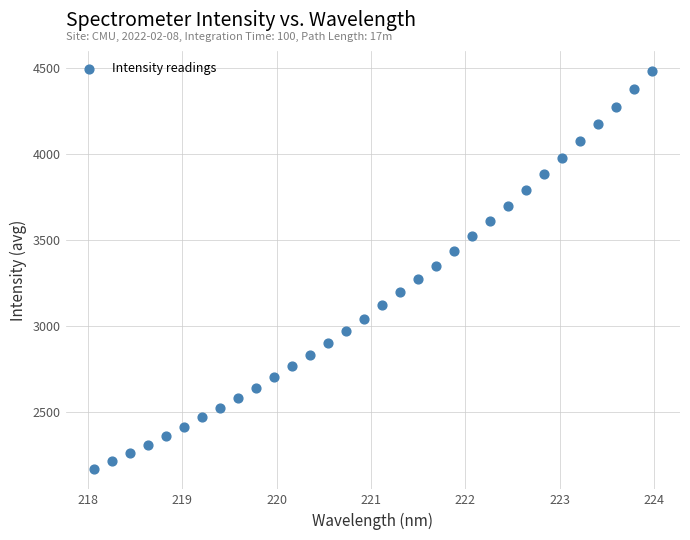

What is the range of Y values (max minus min)?

2316.5